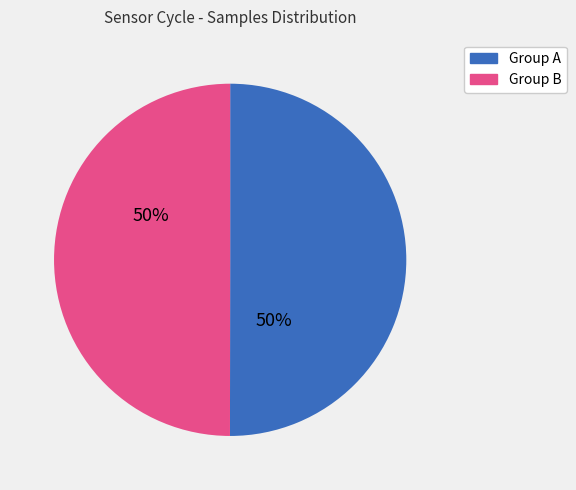

To the nearest percent, what is the average slice percentage?

50%